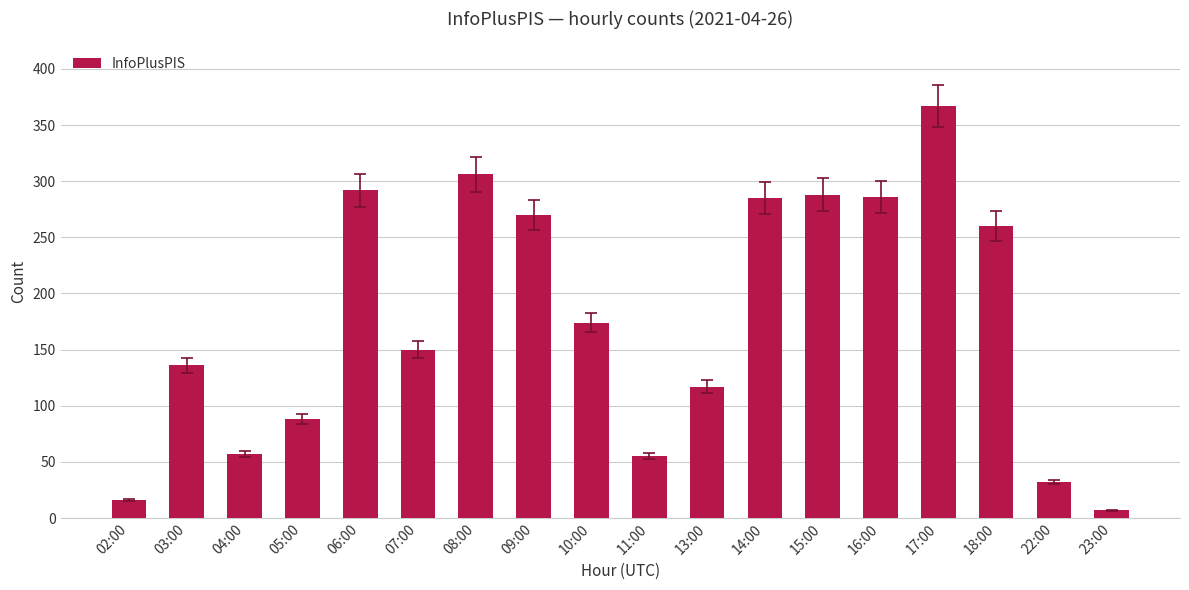

What is the average value?

177